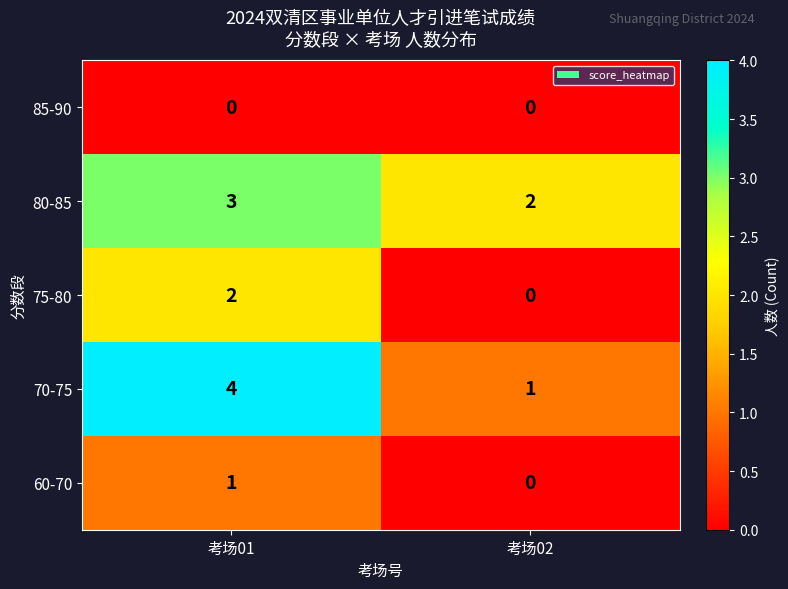

Reading right to left, transcribe all the data shown in this chart.

85-90: 0	0
80-85: 2	3
75-80: 0	2
70-75: 1	4
60-70: 0	1